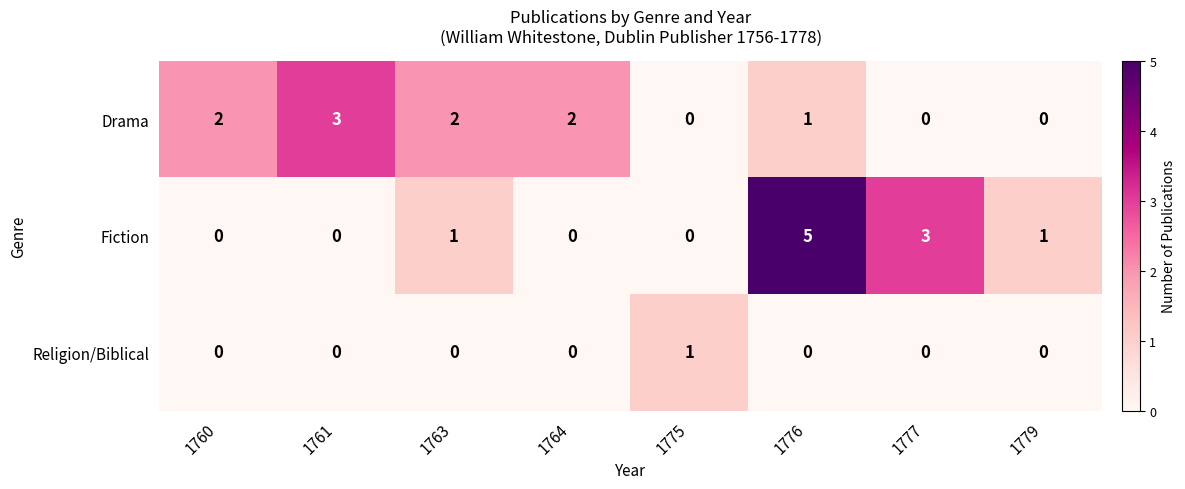

Reading right to left, transcribe all the data shown in this chart.

Drama: 1779=0	1777=0	1776=1	1775=0	1764=2	1763=2	1761=3	1760=2
Fiction: 1779=1	1777=3	1776=5	1775=0	1764=0	1763=1	1761=0	1760=0
Religion/Biblical: 1779=0	1777=0	1776=0	1775=1	1764=0	1763=0	1761=0	1760=0